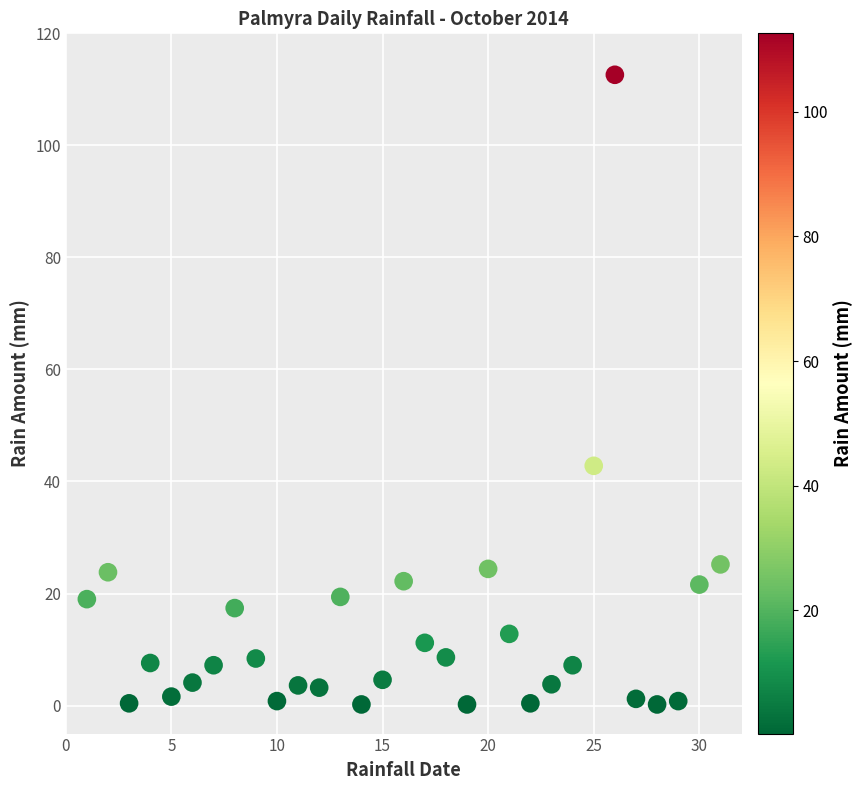

What Y value in the scatter plot is closest to 56?

42.8